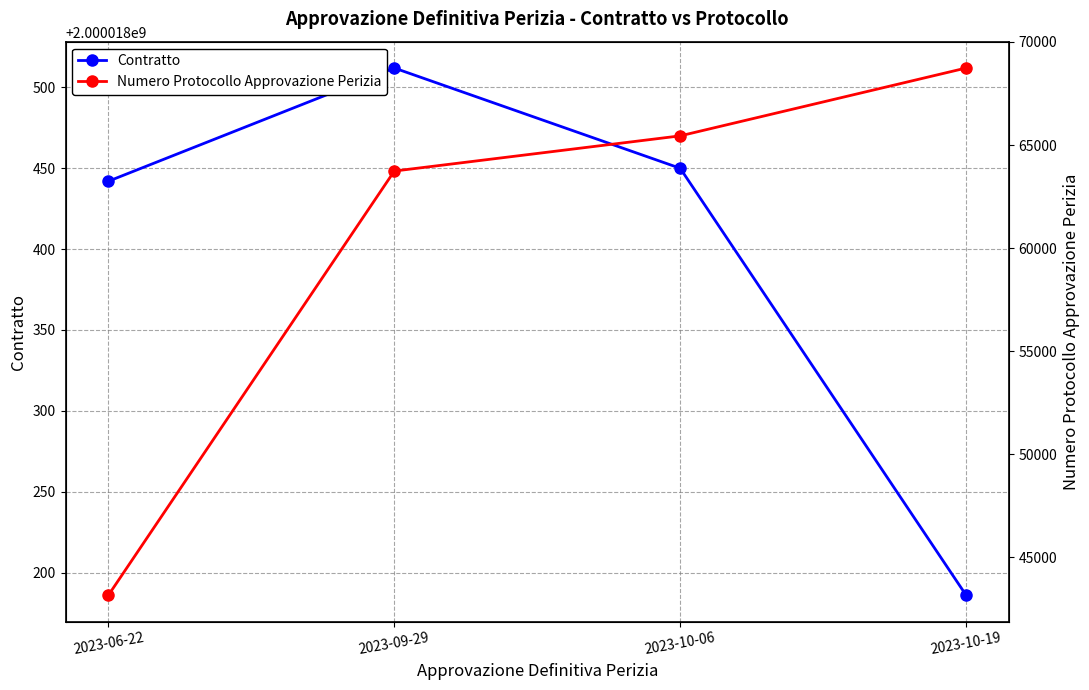

Which series has the largest range (max minus min)?

Numero Protocollo Approvazione Perizia